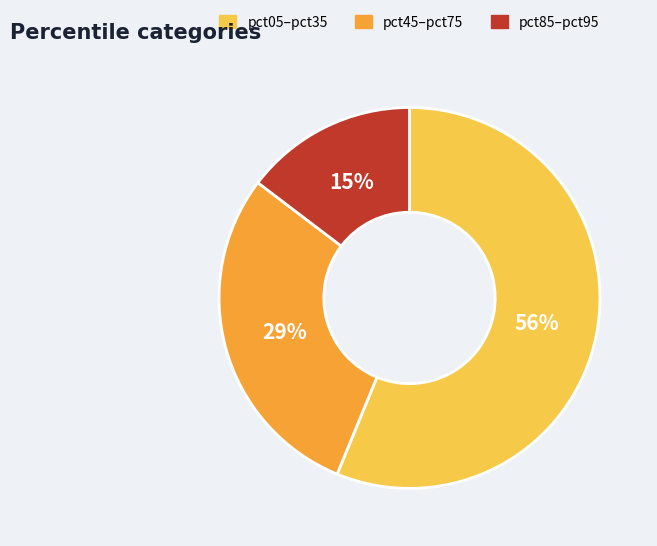

To the nearest percent, what is the average slice percentage?

33%